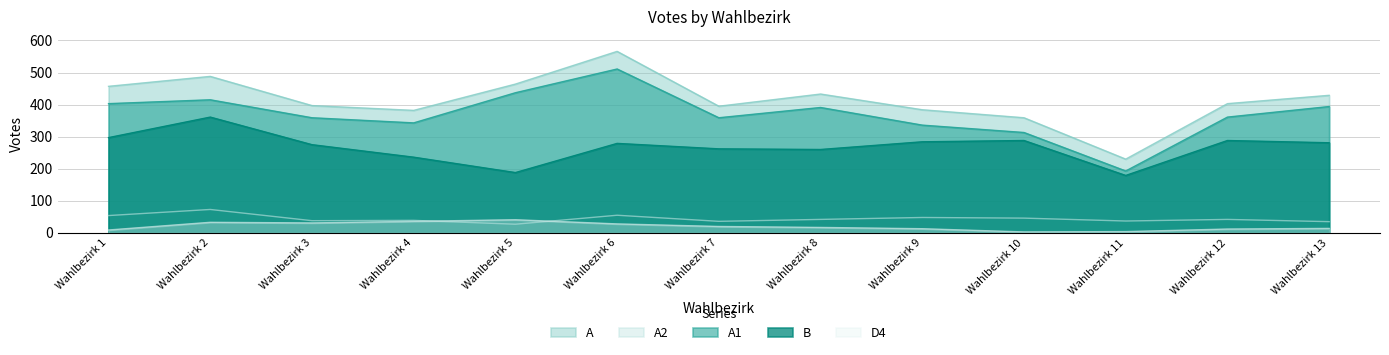

Rank the series by their maximum value, from highest to lowest.

A, A1, B, A2, D4